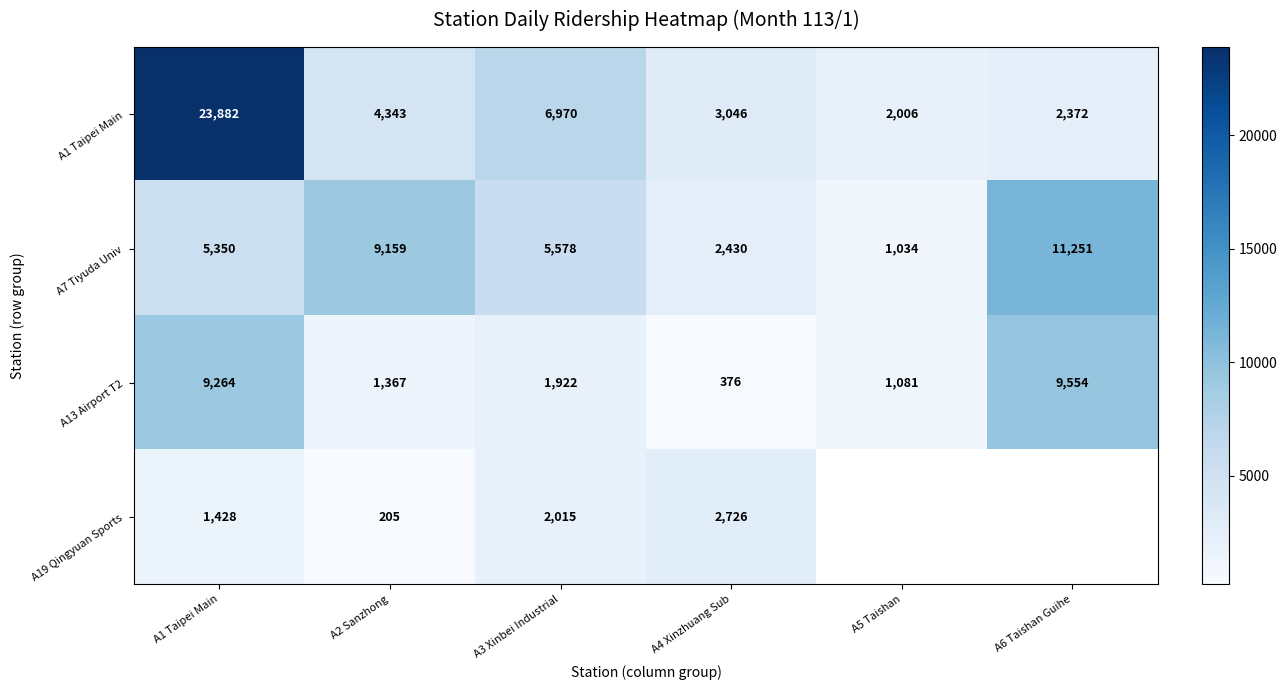

Which series changed the most between A3 Xinbei Industrial and A4 Xinzhuang Sub?

A1 Taipei Main